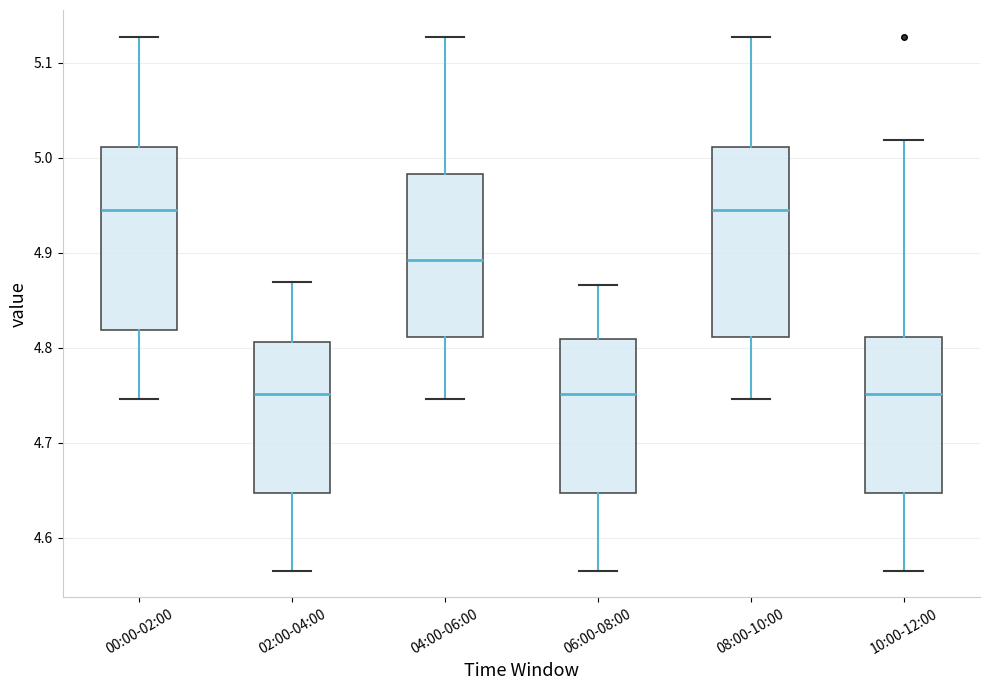

Where is the upper edge of the box for 08:00-10:00 on the y-axis? The values are not printed on the chart, so give them approximately, as read against the axis.

5.01